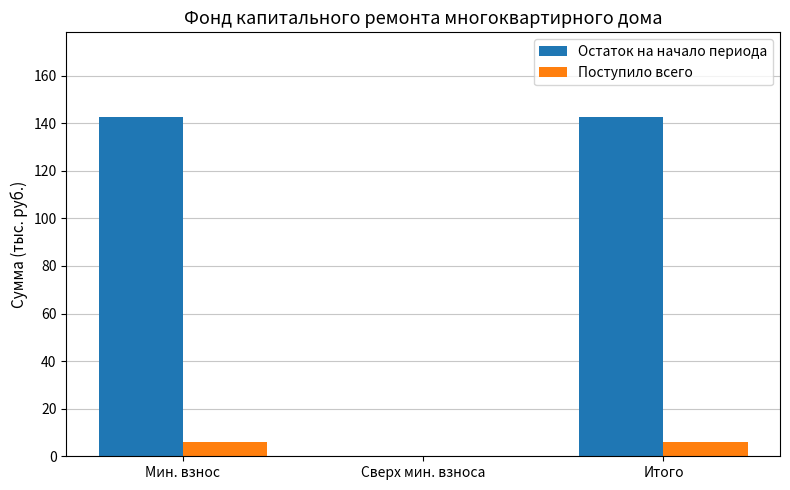

What is the sum of the Остаток на начало периода values at Сверх мин. взноса and Мин. взнос?

142.6